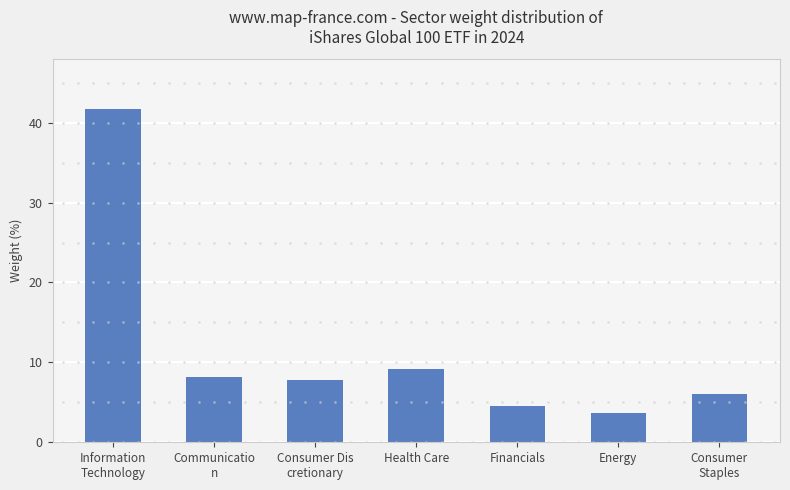

Where is the data nearest to the value 22?

Health Care